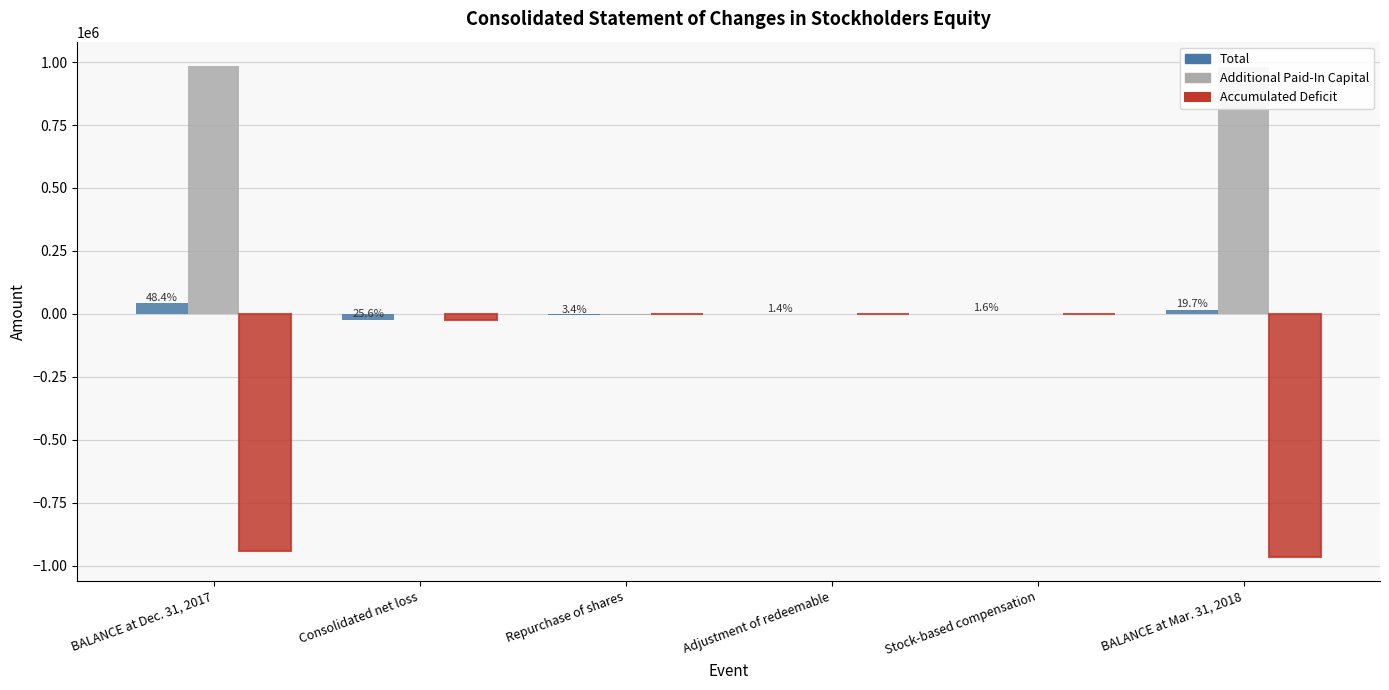

The Accumulated Deficit series shows 317654 at Adjustment of redeemable. True or false?

False